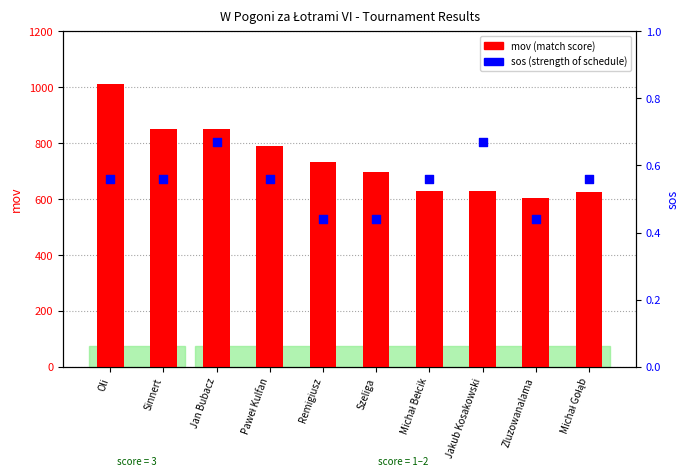

At how many categories does at least one series exceed 495?

10